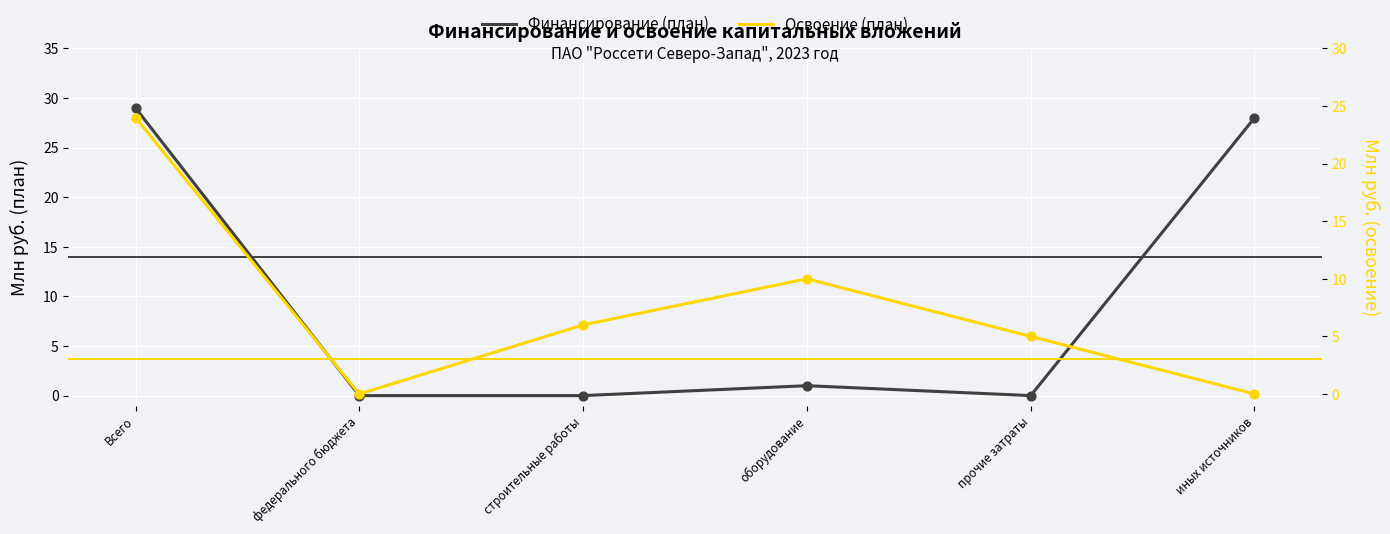

At how many categories does at least one series exceed 7?

3